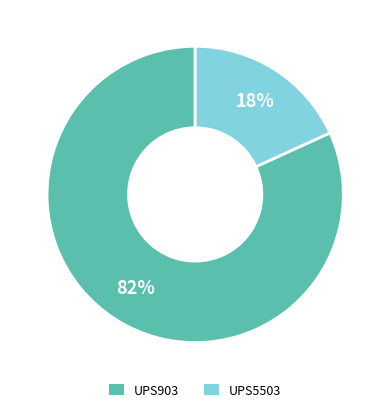

What is the smallest slice in the pie chart?

UPS5503